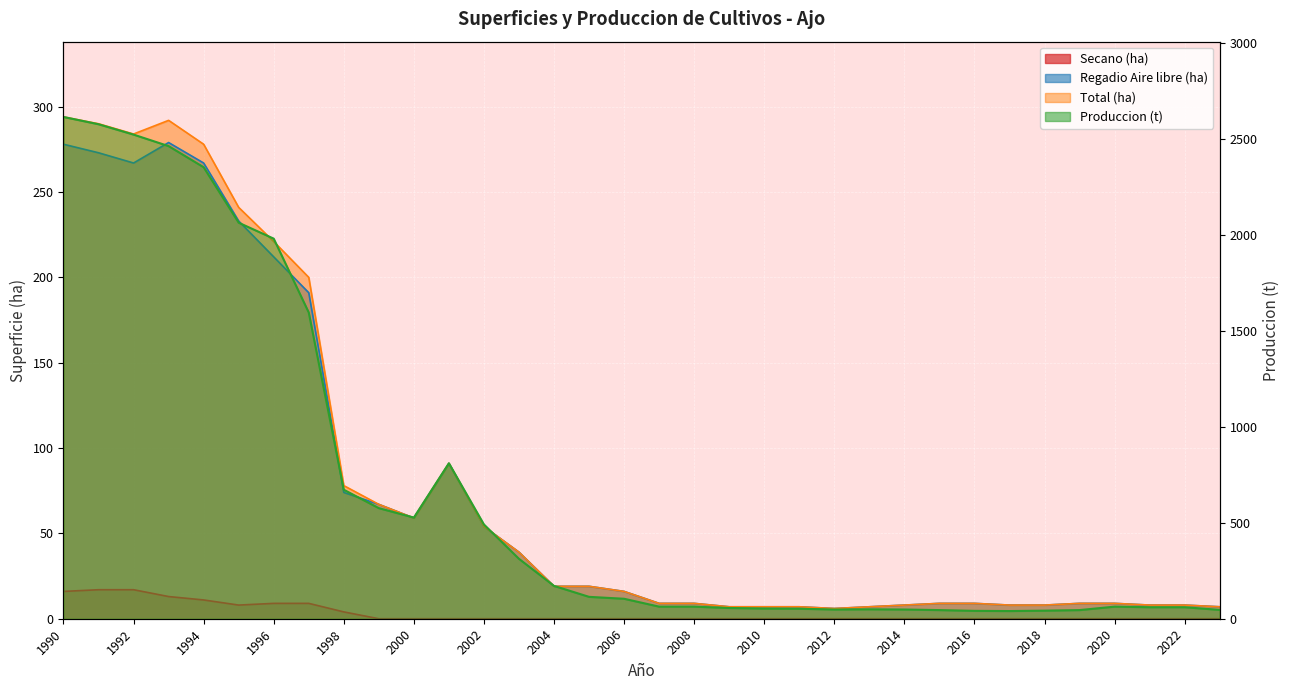

Which series has the largest total across all categories?

Produccion (t)